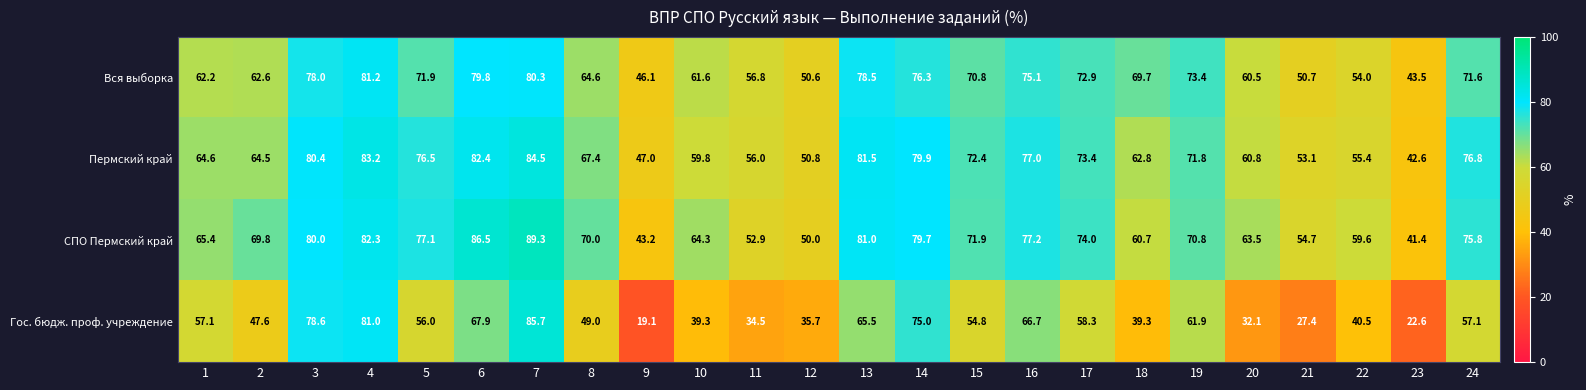

What is the difference between the maximum and second lowest values in the Гос. бюдж. проф. учреждение series?

63.1